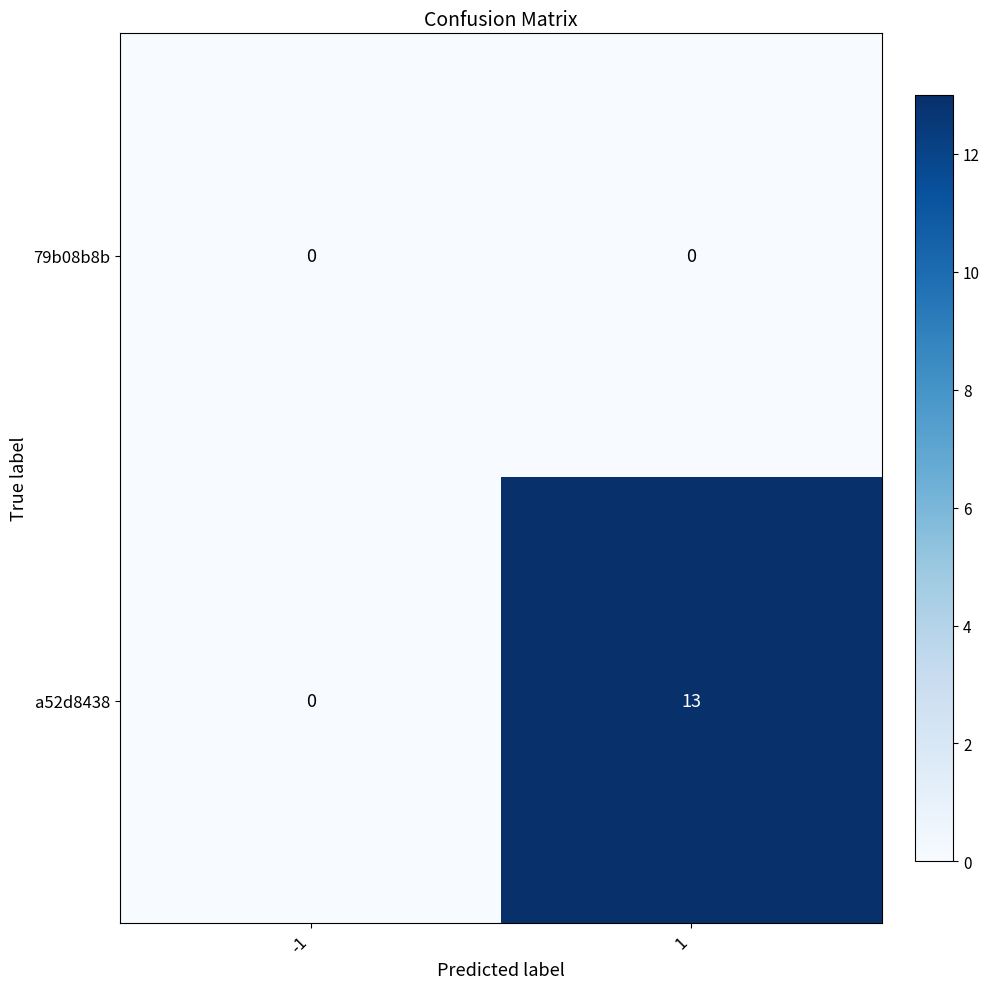

How many series are shown in this chart?

2